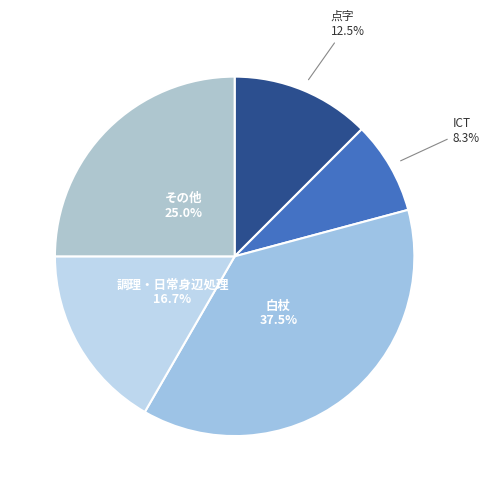

Count the number of slices in the pie.

5